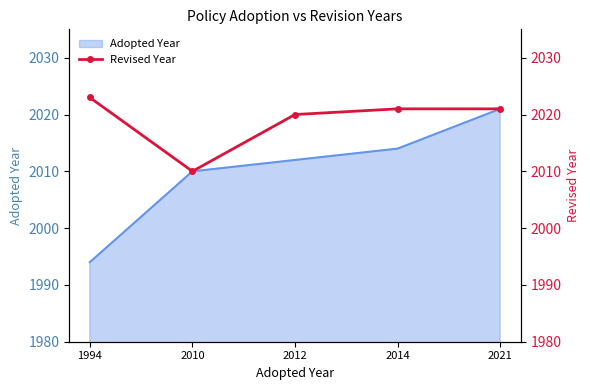

At which label does the data first exceed 2021?

1994